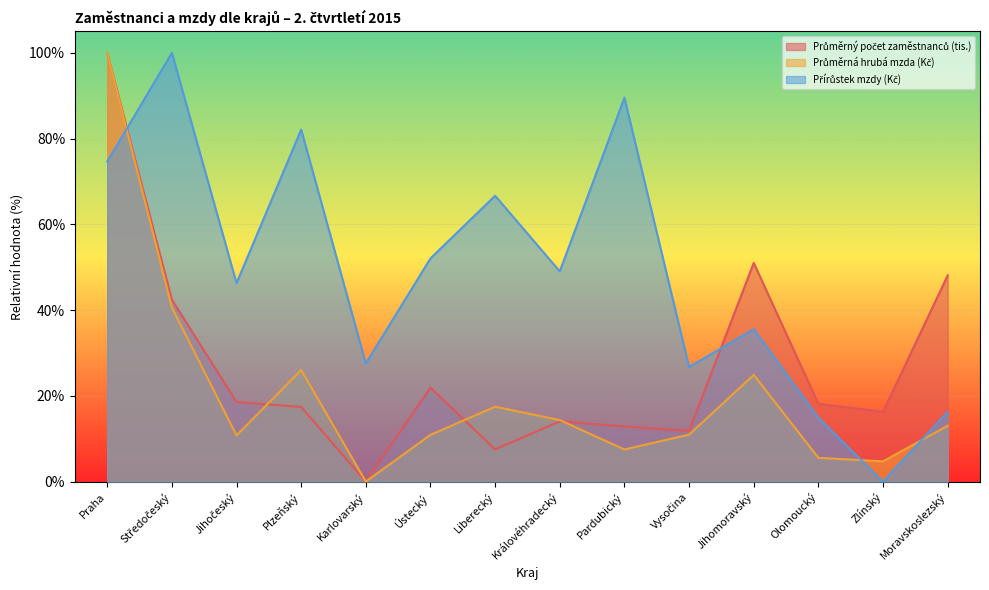

How many series are shown in this chart?

3